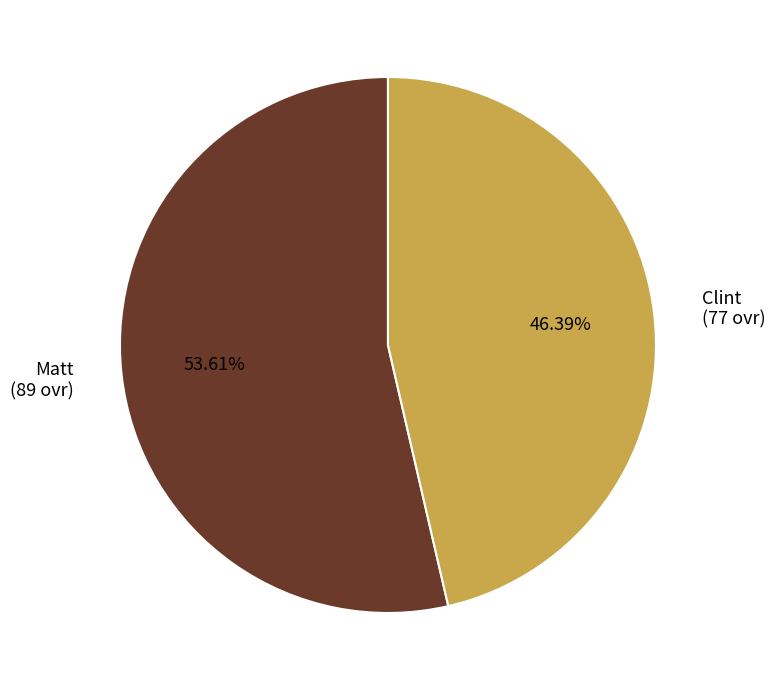

The Matt slice represents 39% of the pie. True or false?

False